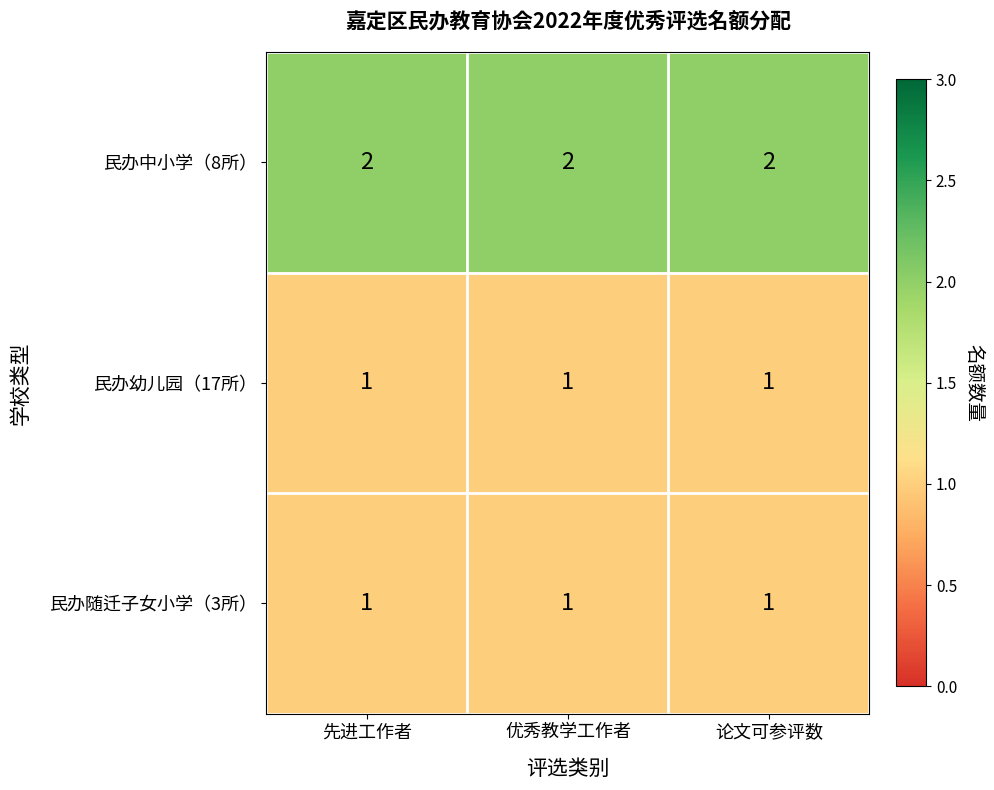

Is it true that 民办幼儿园（17所） equals 1 at 论文可参评数?

True